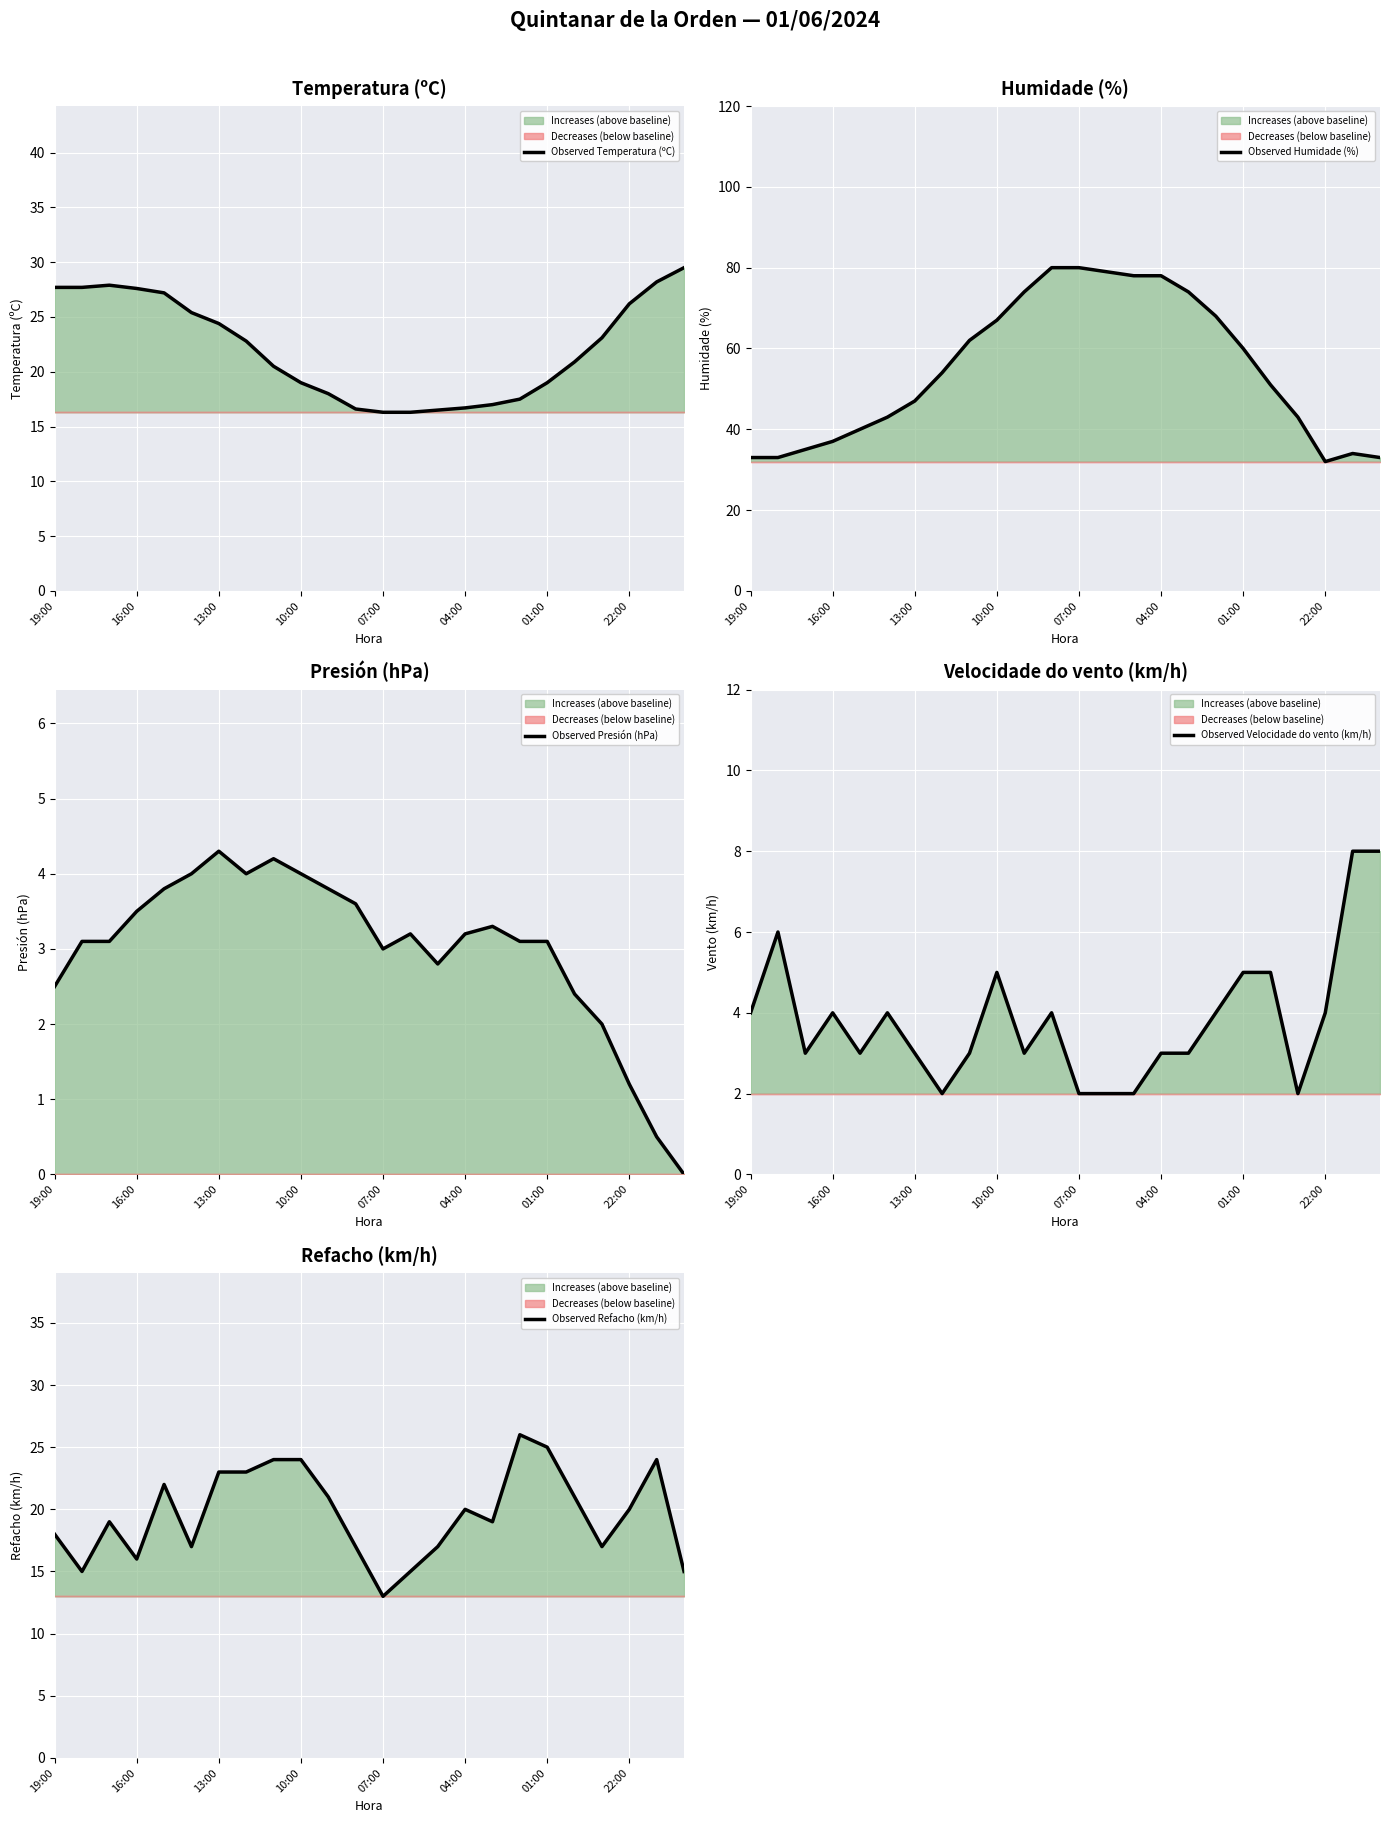

Rank the series at 07:00 from lowest to highest value.

Observed Velocidade do vento (km/h), Observed Presión (hPa), Observed Refacho (km/h), Observed Temperatura (ºC), Observed Humidade (%)